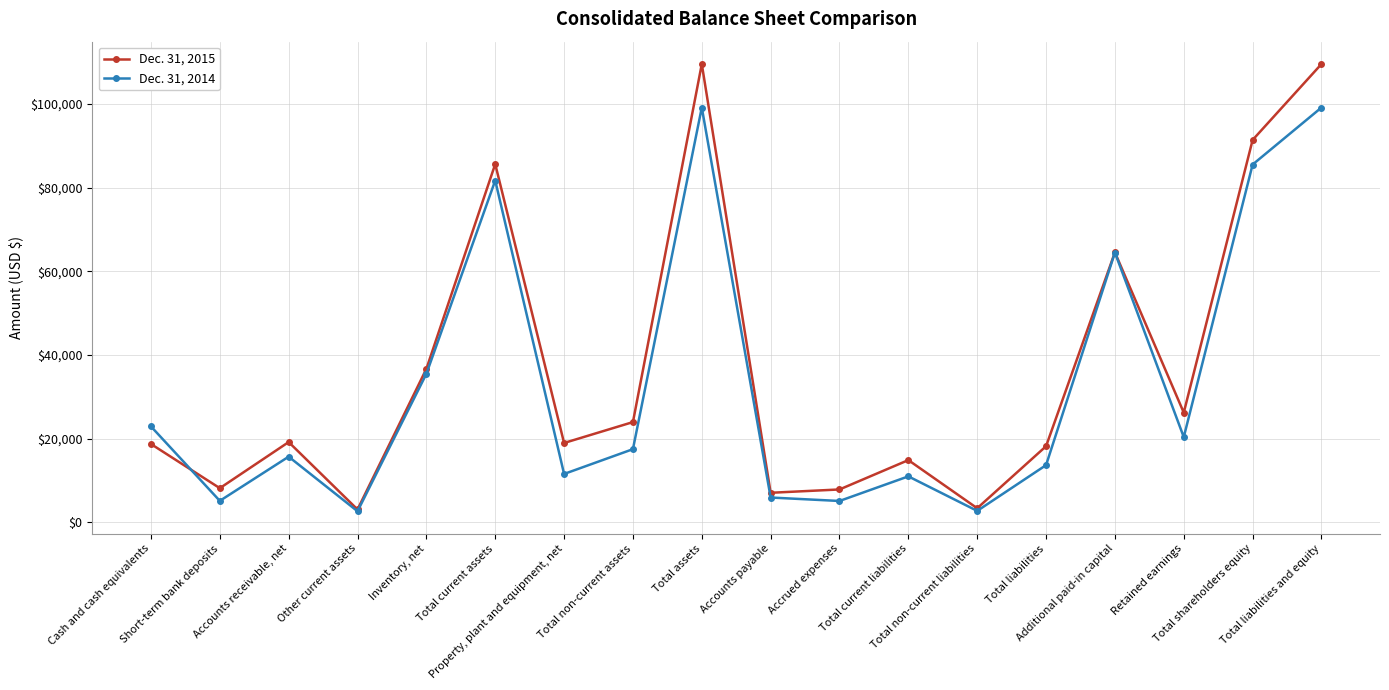

List the series in order of their overall mean, highest first.

Dec. 31, 2015, Dec. 31, 2014